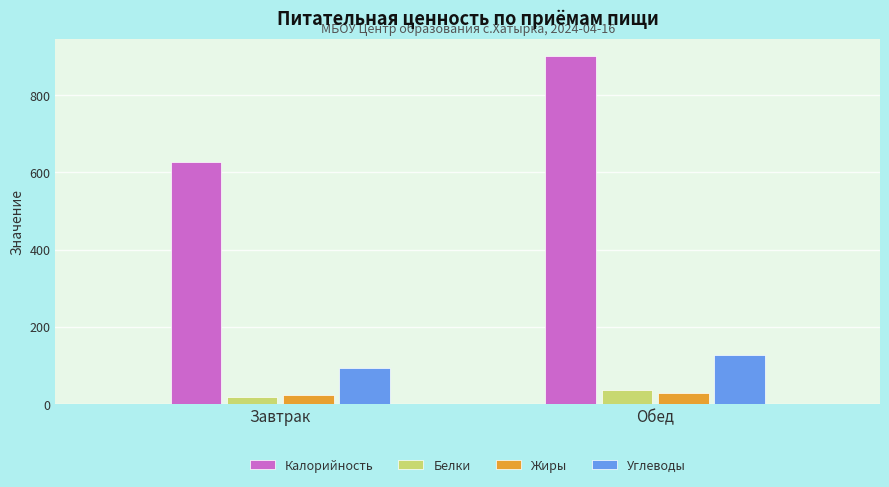

How many bars are there in each group?

4